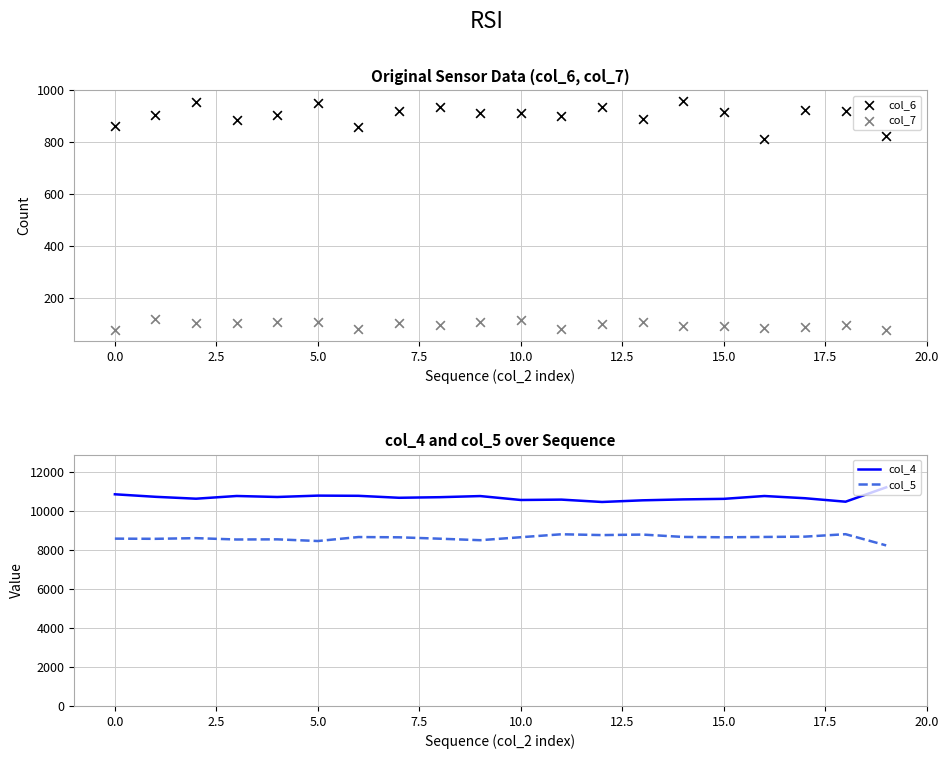

Which series contains the lowest Y value?

col_7